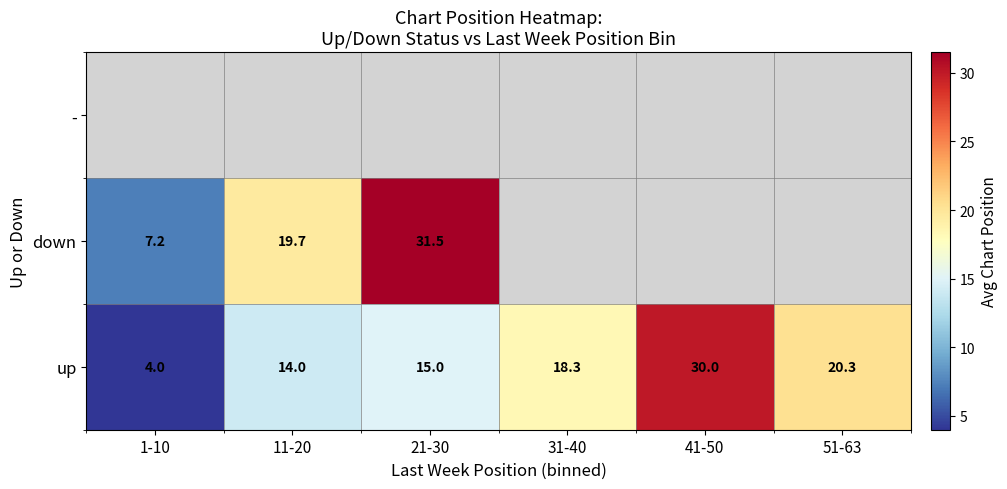

At which label is up closest to 17?

31-40